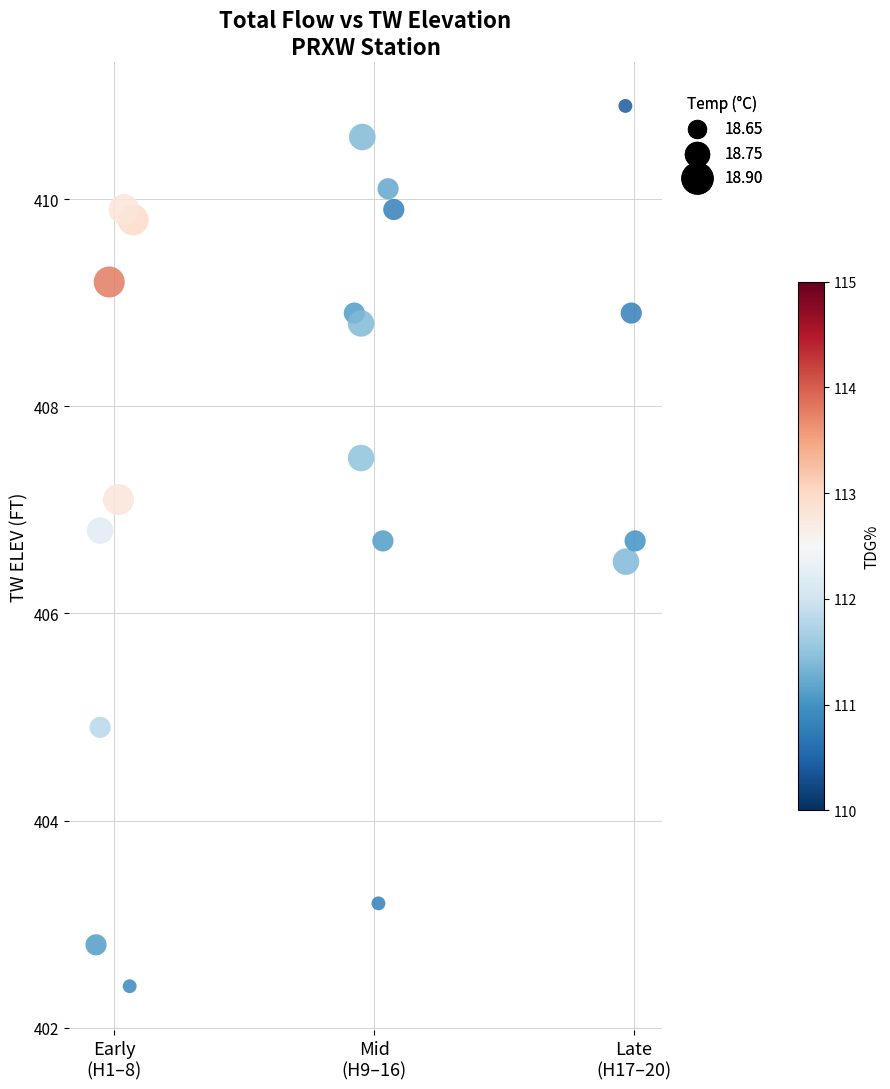

What is the range of X values (max minus min)?

2.1